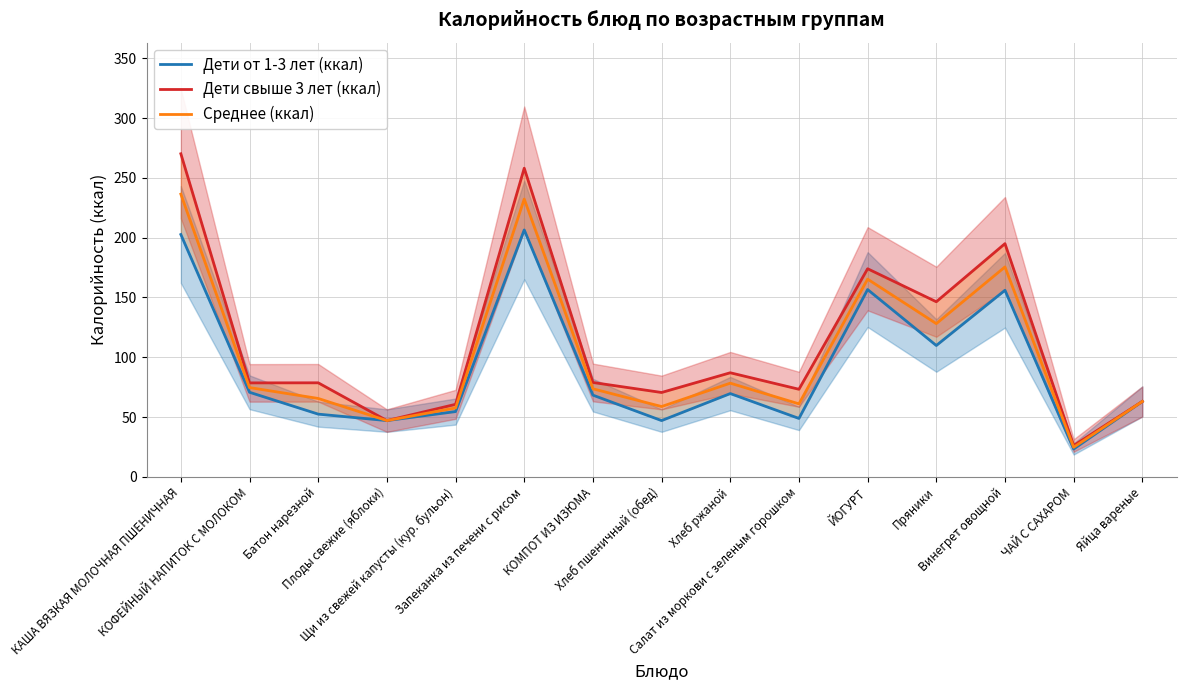

Rank the categories by Дети свыше 3 лет (ккал) value from lowest to highest.

ЧАЙ С САХАРОМ, Плоды свежие (яблоки), Щи из свежей капусты (кур. бульон), Яйца вареные, Хлеб пшеничный (обед), Салат из моркови с зеленым горошком, КОФЕЙНЫЙ НАПИТОК С МОЛОКОМ, Батон нарезной, КОМПОТ ИЗ ИЗЮМА, Хлеб ржаной, Пряники, ЙОГУРТ, Винегрет овощной, Запеканка из печени с рисом, КАША ВЯЗКАЯ МОЛОЧНАЯ ПШЕНИЧНАЯ